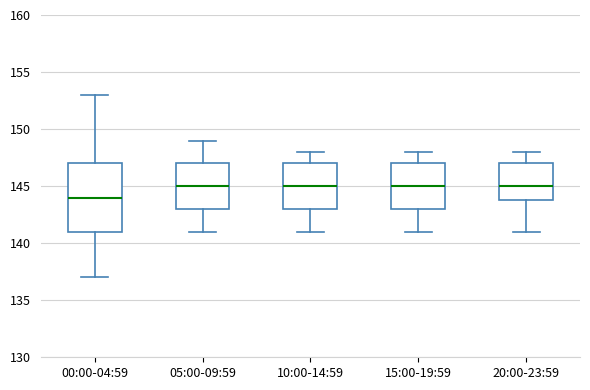

Comparing the boxes themselves (not the whiskers), which one is the tallest?

00:00-04:59